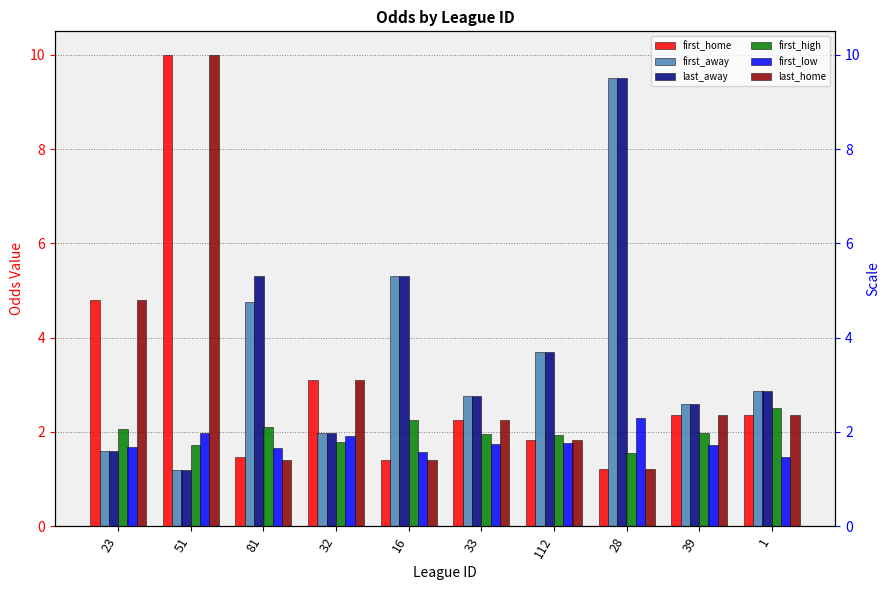

How many data points in first_home are less than 2?

4